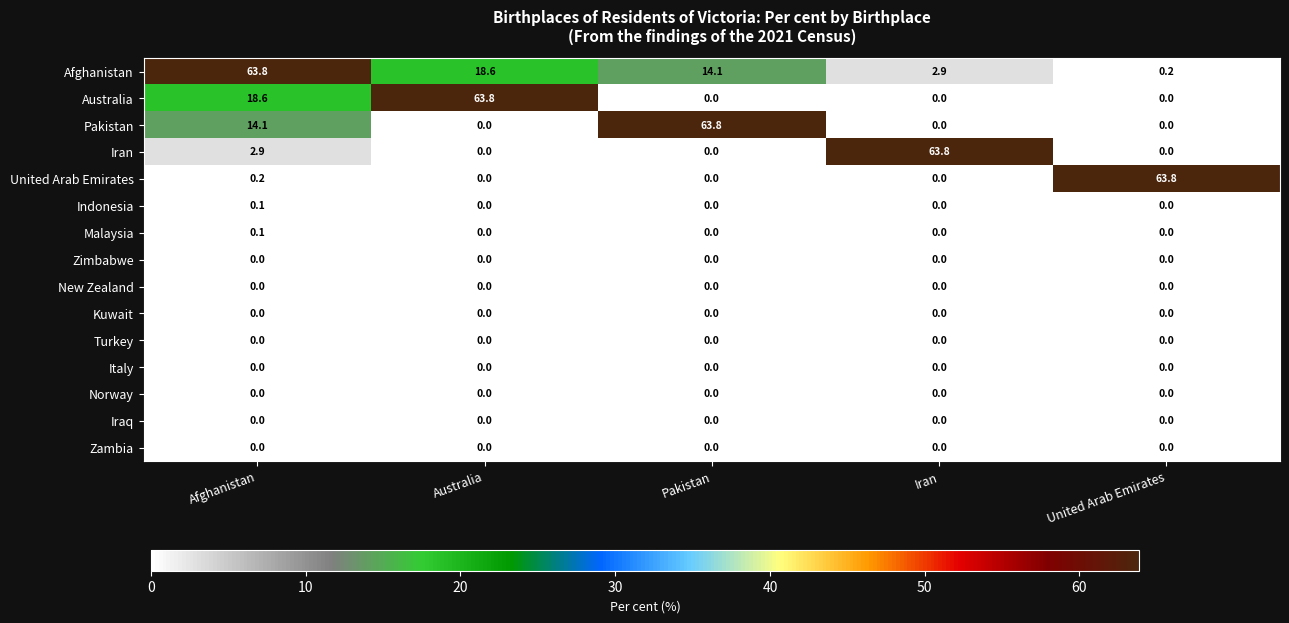

At which label is Australia closest to 31?

Afghanistan